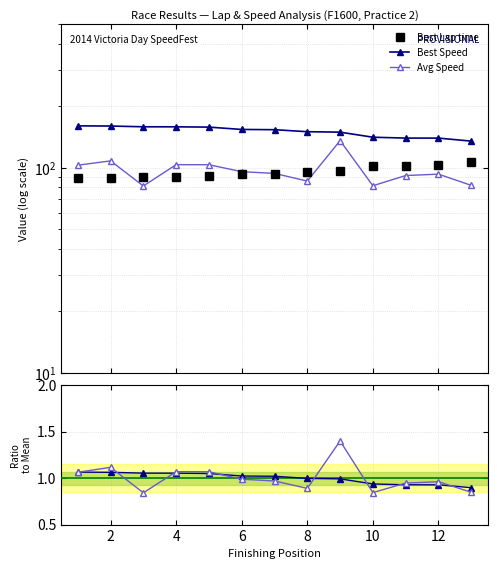

True or false: Best Lap time and Average Speed intersect in this chart.

True